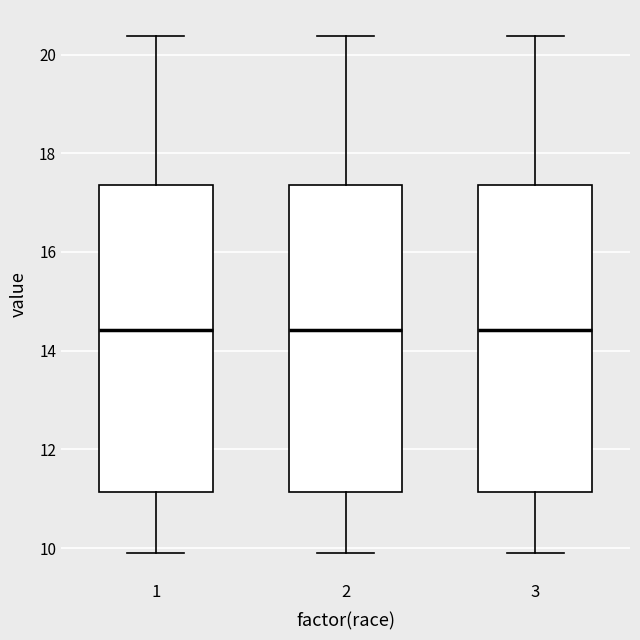

Reading left to right, read every box against the y-axis: the position of its median line, the range the box covers, and the ends of its whiskers. The values are not printed on the chart, so give them approximately, as read against the axis.

1: median 14.4, box 11.2 to 17.4, whiskers 10.0 to 20.4
2: median 14.4, box 11.2 to 17.4, whiskers 10.0 to 20.4
3: median 14.4, box 11.2 to 17.4, whiskers 10.0 to 20.4